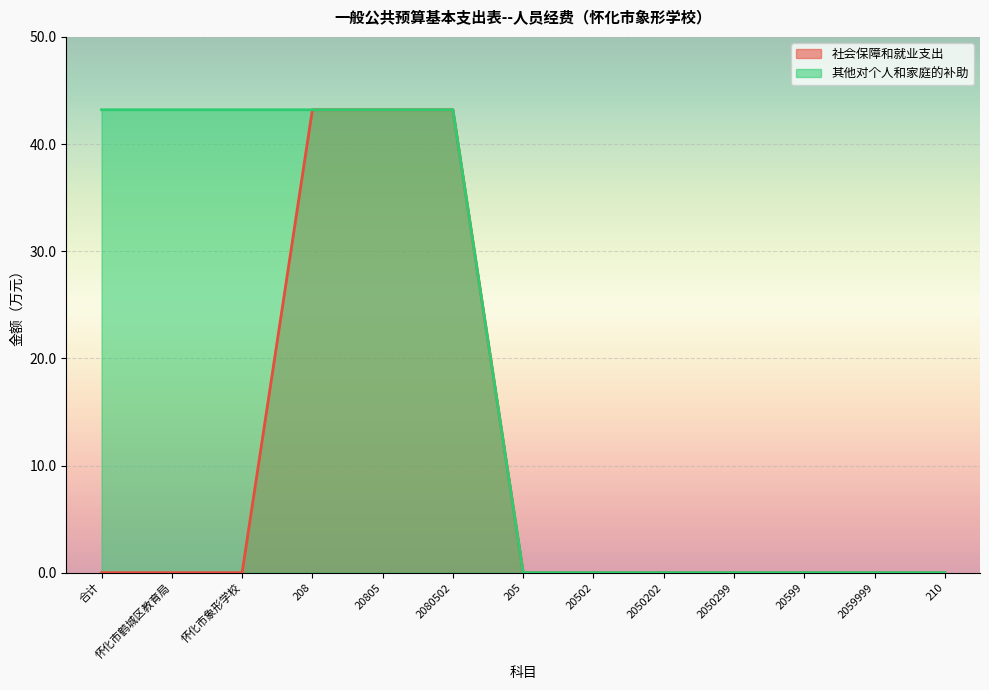

True or false: 社会保障和就业支出 has a value of -24.4 at 2050202.

False